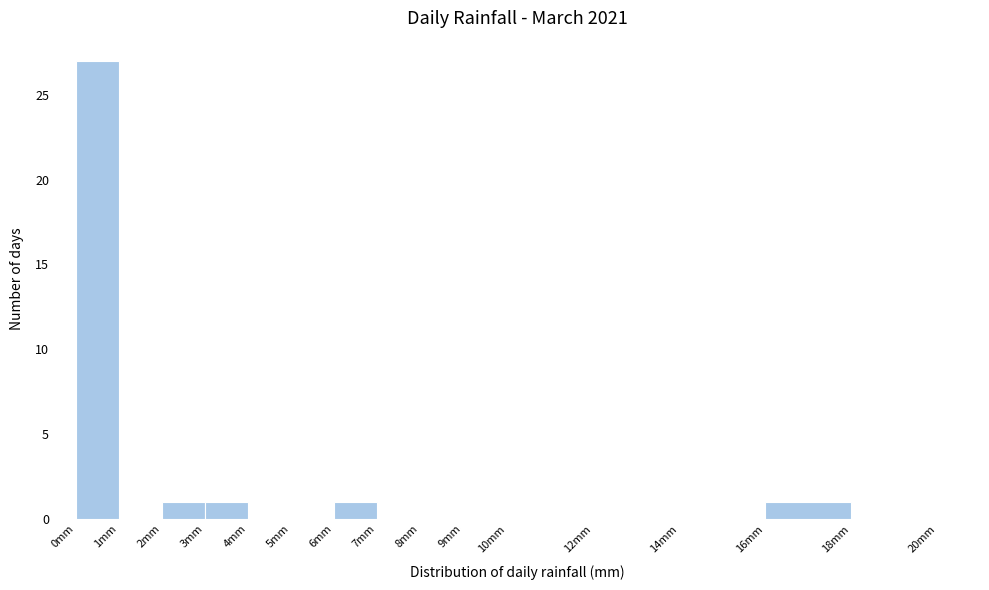

Reading left to right, list every bar in this chart as the range it spans on the x-axis followed by its height. The values are not printed on the chart, so give them approximately, as read against the axis.

0 to 1: 27
1 to 2: 0
2 to 3: 1
3 to 4: 1
4 to 5: 0
5 to 6: 0
6 to 7: 1
7 to 8: 0
8 to 9: 0
9 to 10: 0
10 to 12: 0
12 to 14: 0
14 to 16: 0
16 to 18: 1
18 to 20: 0